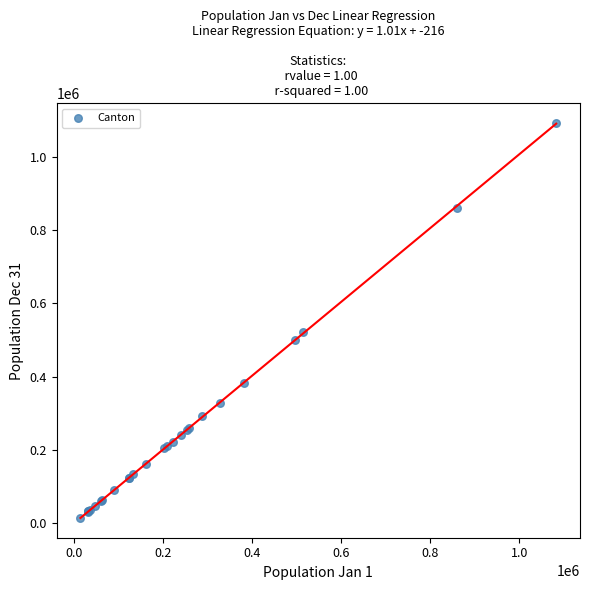

What Y value in the scatter plot is closest to 553430?

520957